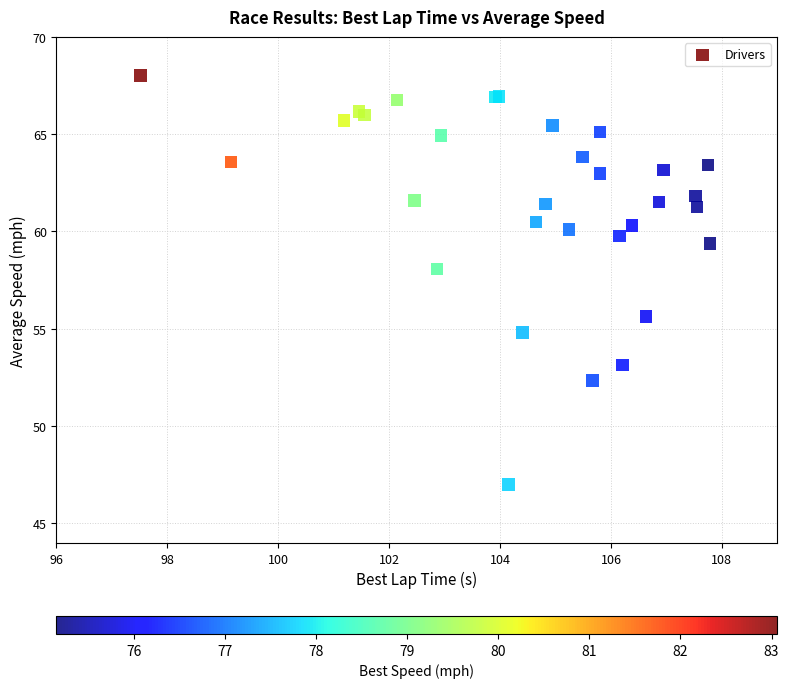

What Y value in the scatter plot is closest to 57?

58.1